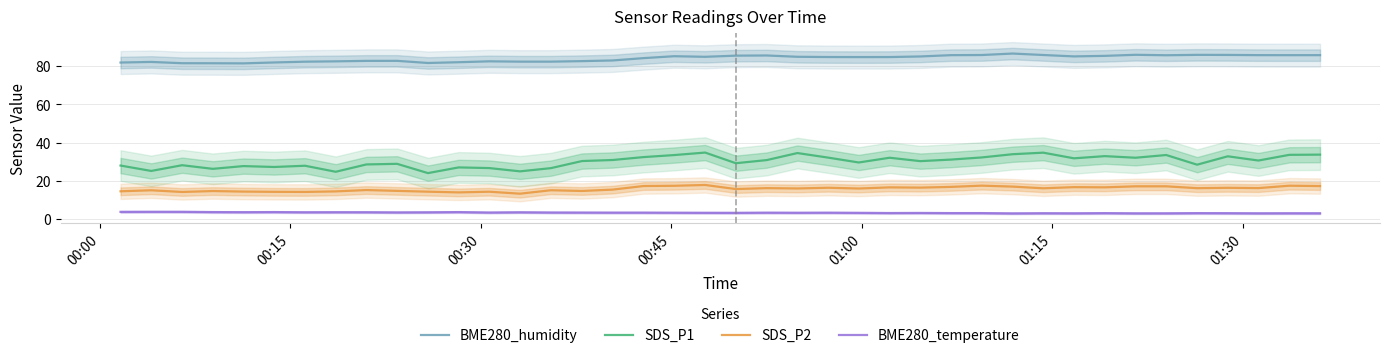

What is the maximum value for BME280_temperature?

3.9